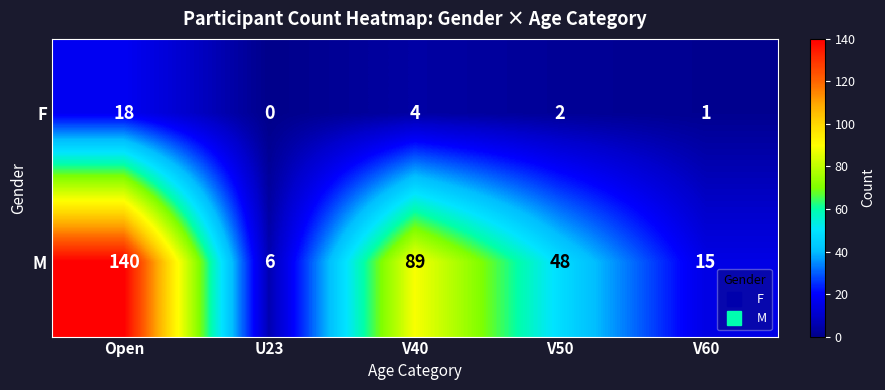

At which category is the sum across all series the highest?

Open